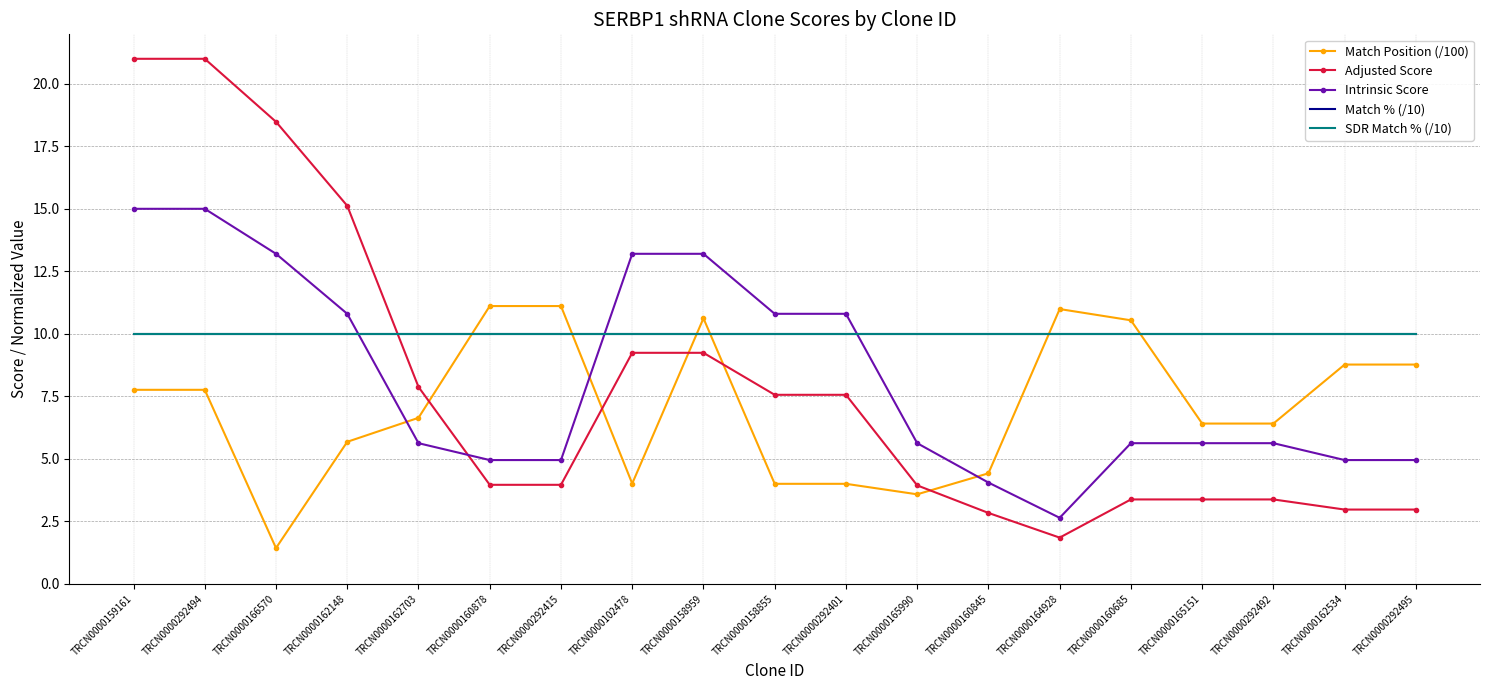

List the series in order of their peak value, lowest first.

Match % (/10), SDR Match % (/10), Match Position (/100), Intrinsic Score, Adjusted Score